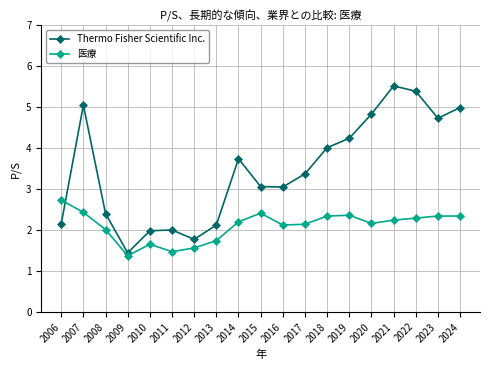

Which category has the lowest value across all series?

2009